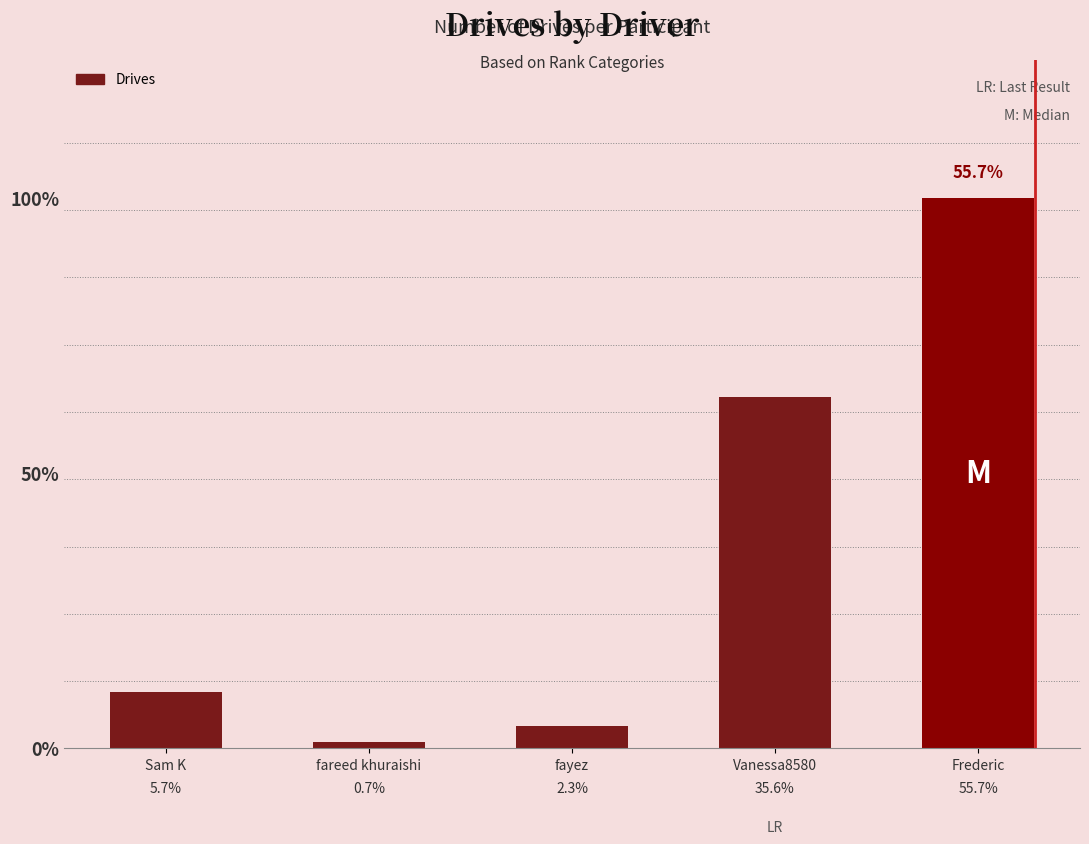

What is the change in value from Sam K to Frederic?

+218